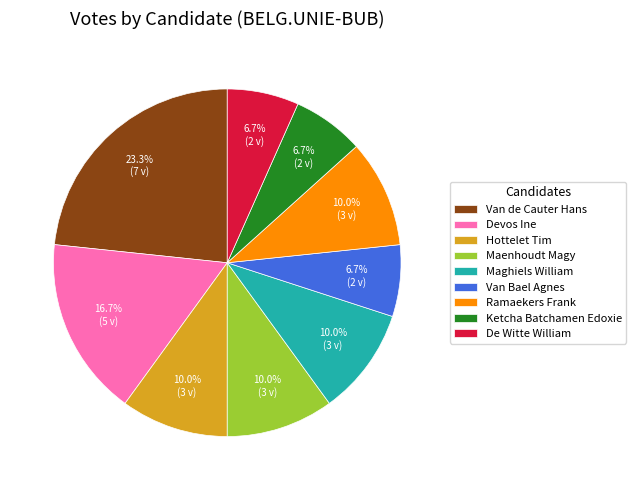

To the nearest percent, what portion does Maghiels William represent?

10%